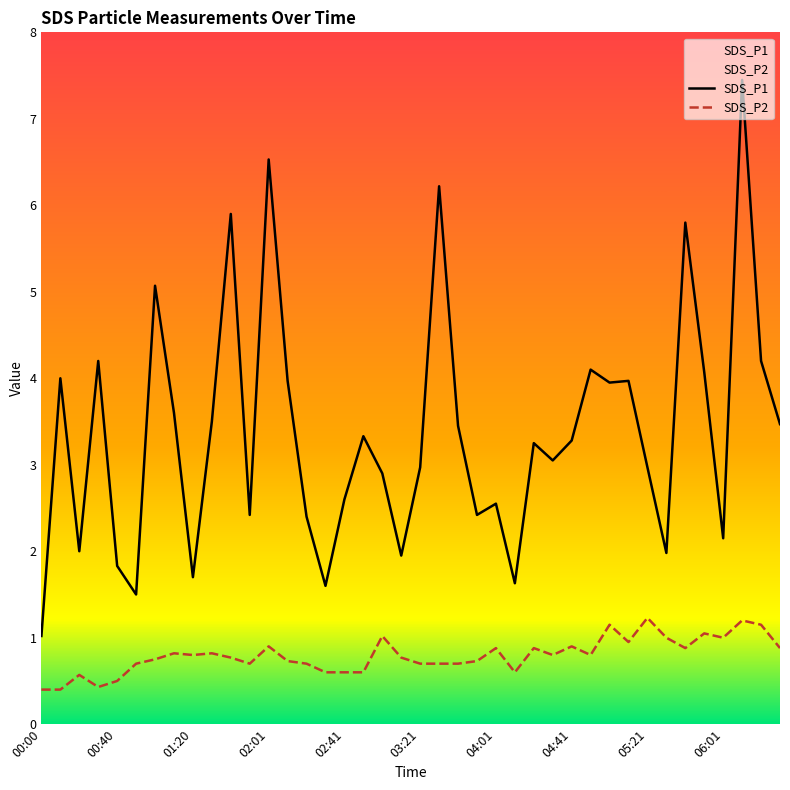

True or false: SDS_P1 and SDS_P2 cross at least once.

False